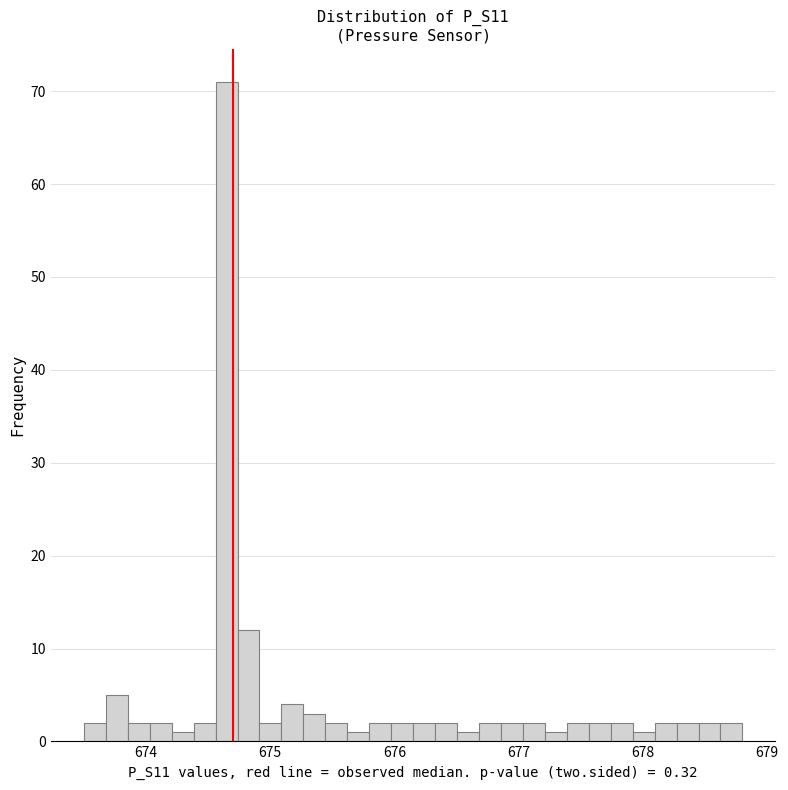

Read against the x-axis, roughly where is the centre of the tallest bar?

674.6